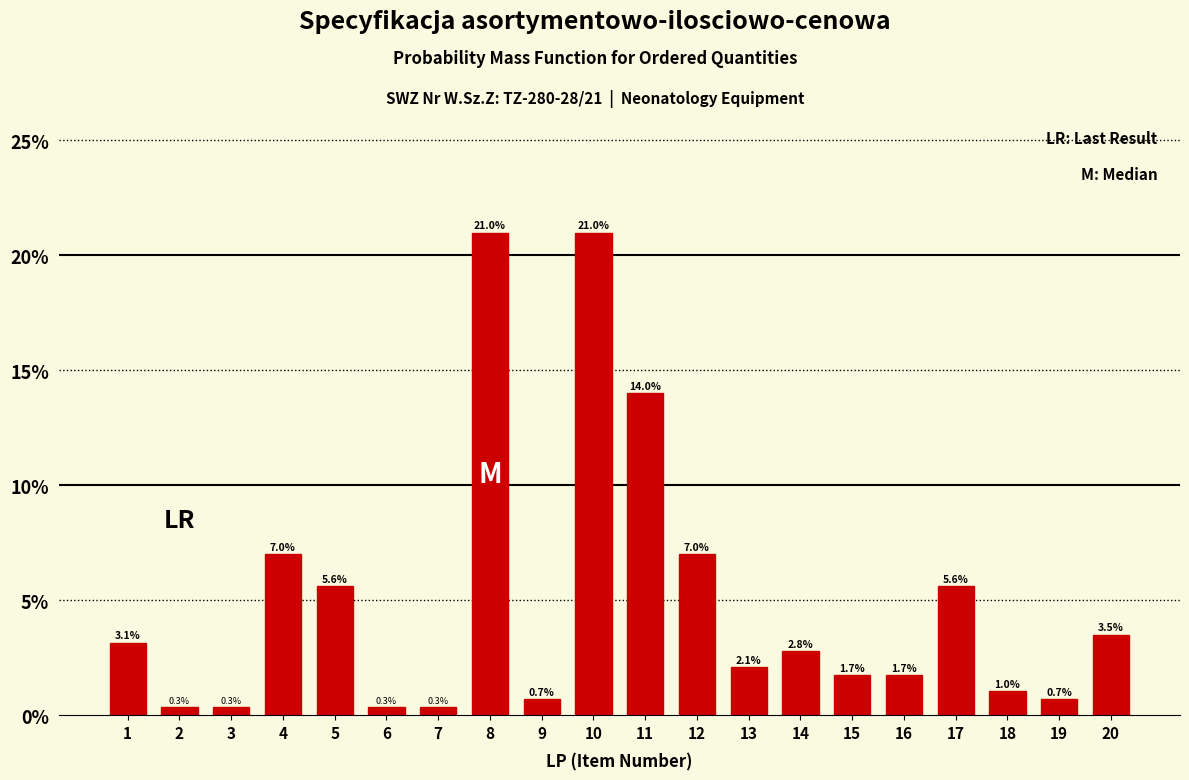

Reading left to right, what are all the values shown in this chart?

3.1	0.3	0.3	7.0	5.6	0.3	0.3	21.0	0.7	21.0	14.0	7.0	2.1	2.8	1.7	1.7	5.6	1.0	0.7	3.5